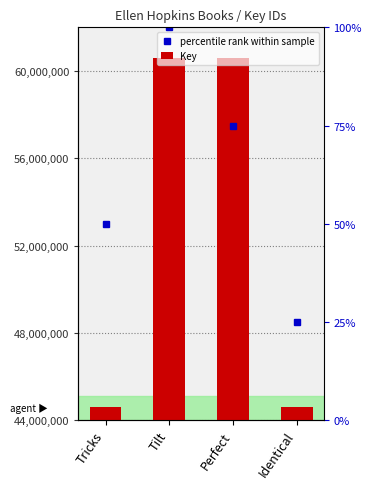

What position from the right is Tilt?

3